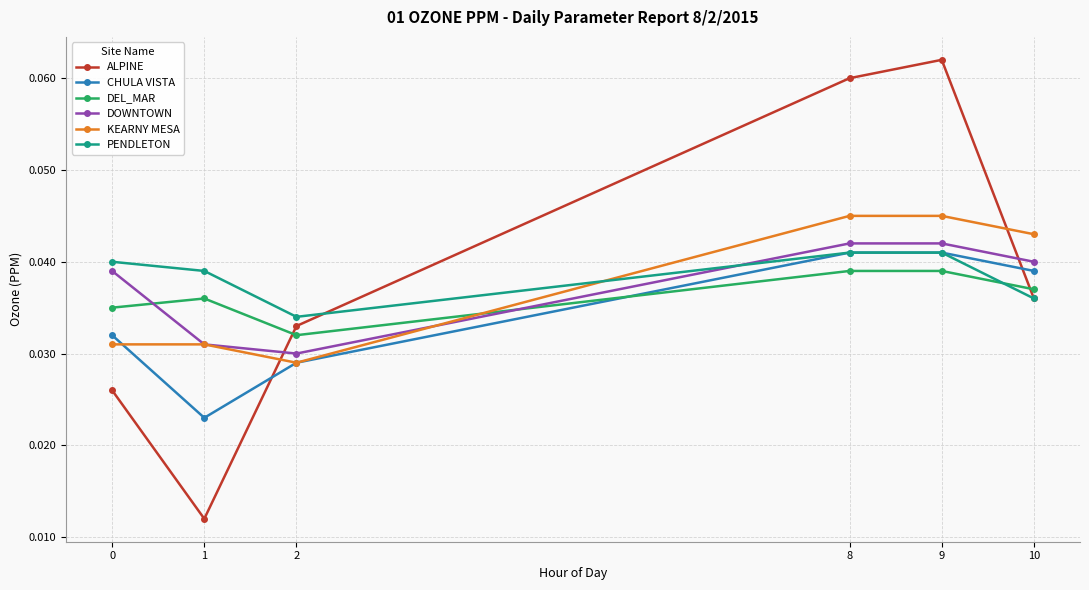

Which category has the lowest value across all series?

1